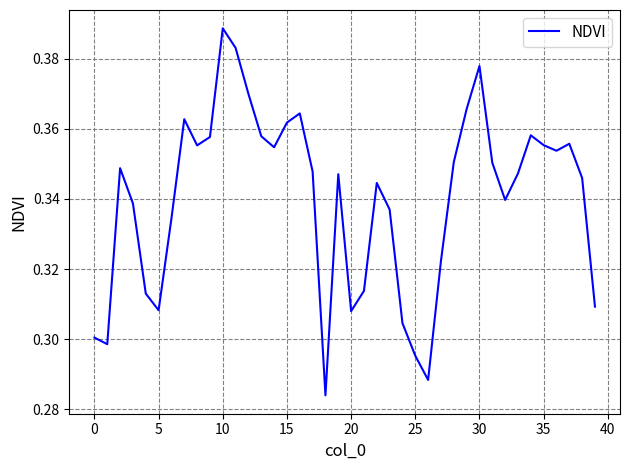

Which category has the highest value across all series?

10